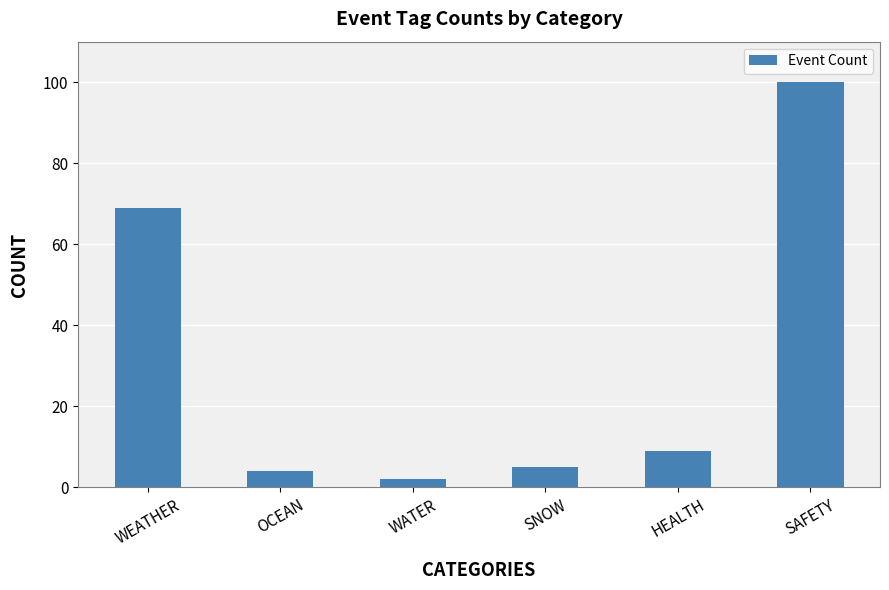

Is it true that the value at WEATHER is 69?

True